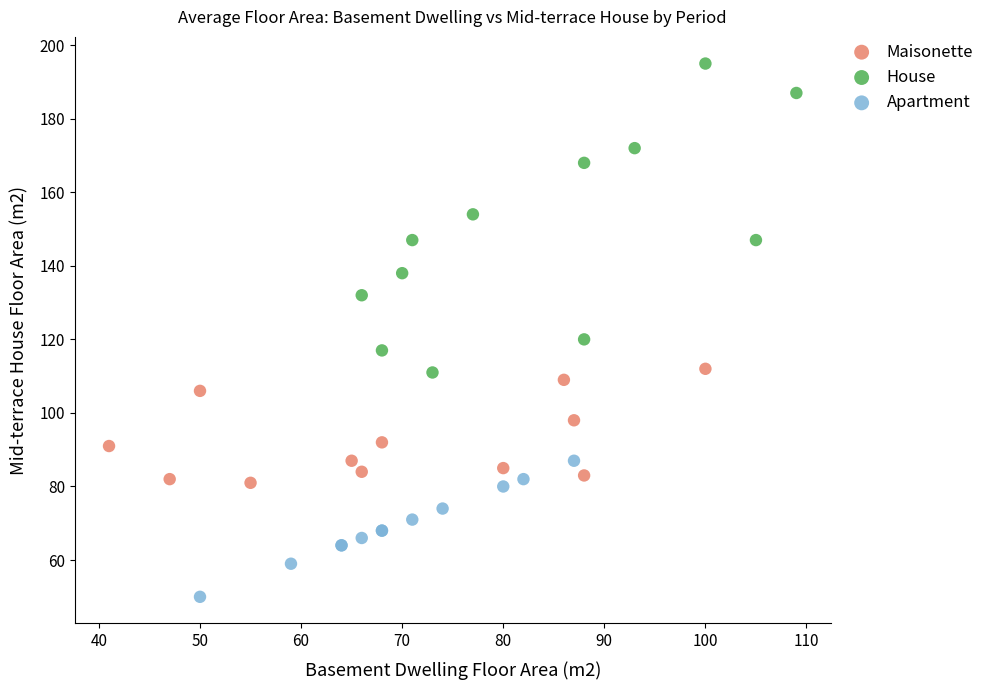

Which series reaches the minimum Y coordinate?

Apartment